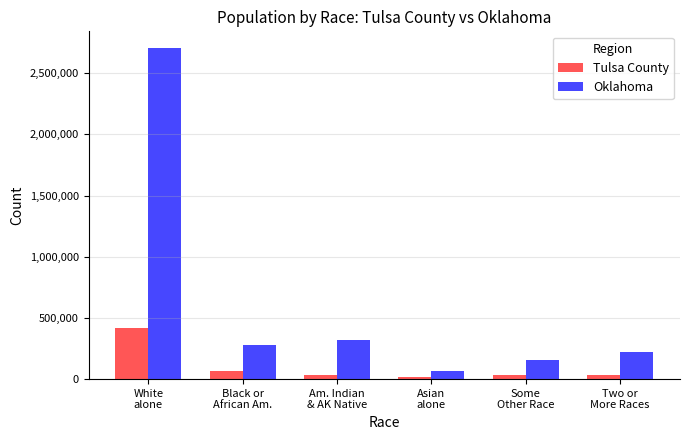

The Tulsa County series shows 14066 at Asian
alone. True or false?

True